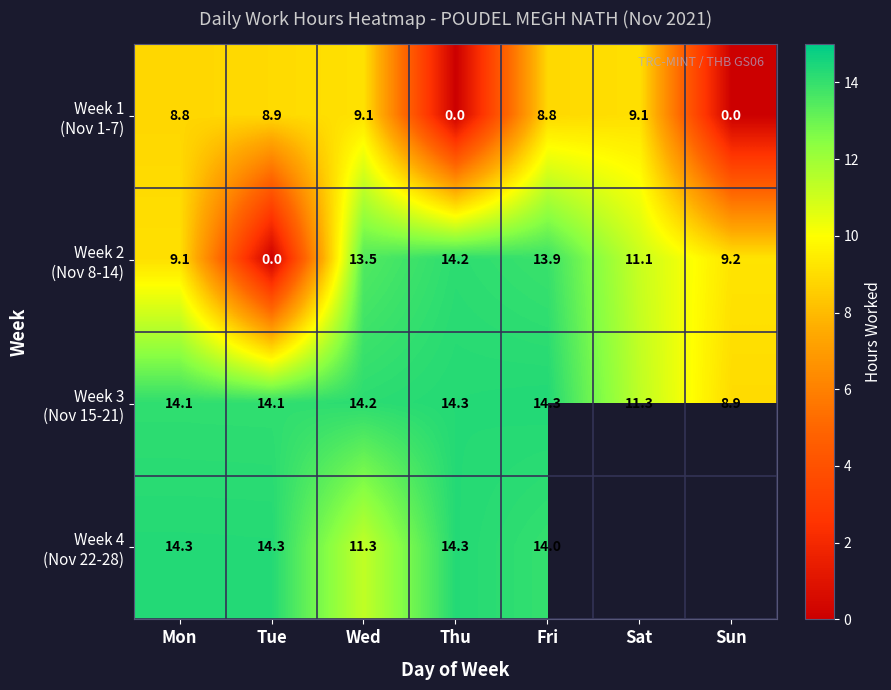

What is the spread (max minus min) of values at Thu?

14.3